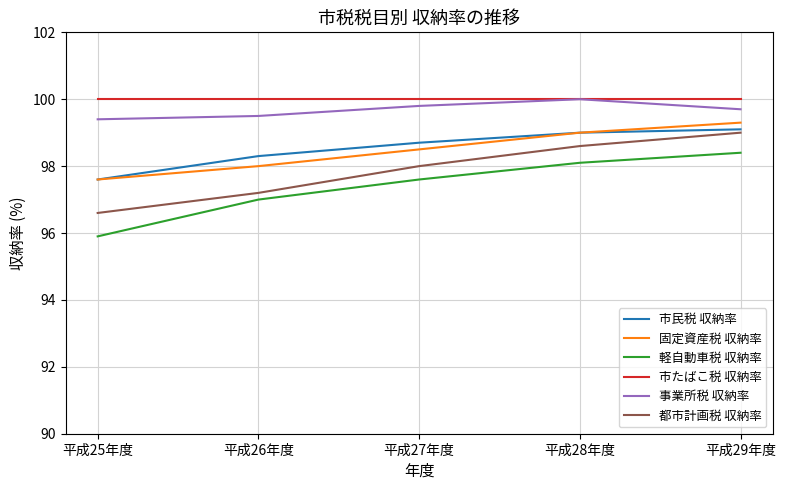

Count the number of data series in this chart.

6